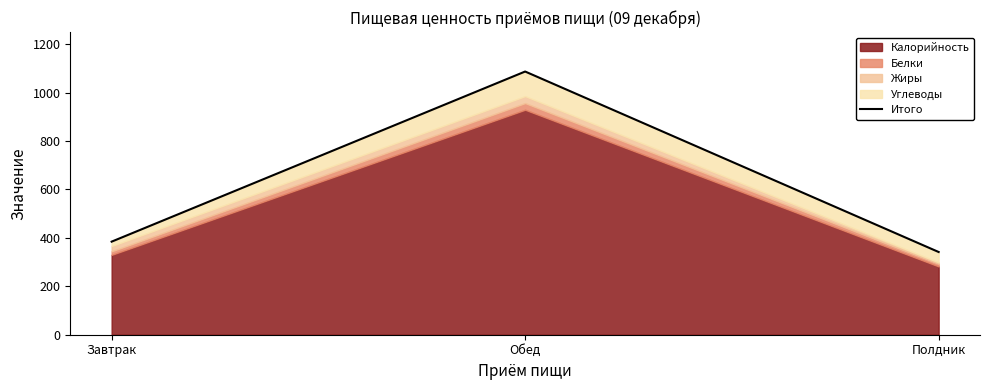

Reading left to right, extract all data points from this chart.

Завтрак=384.4	Обед=1086.9	Полдник=341.6